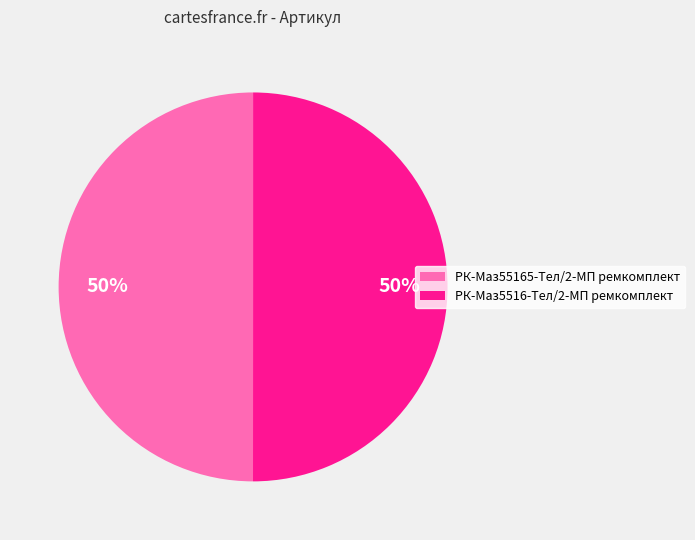

Is the sum of РК-Маз55165-Тел/2-МП ремкомплект and РК-Маз5516-Тел/2-МП ремкомплект greater than half?

Yes